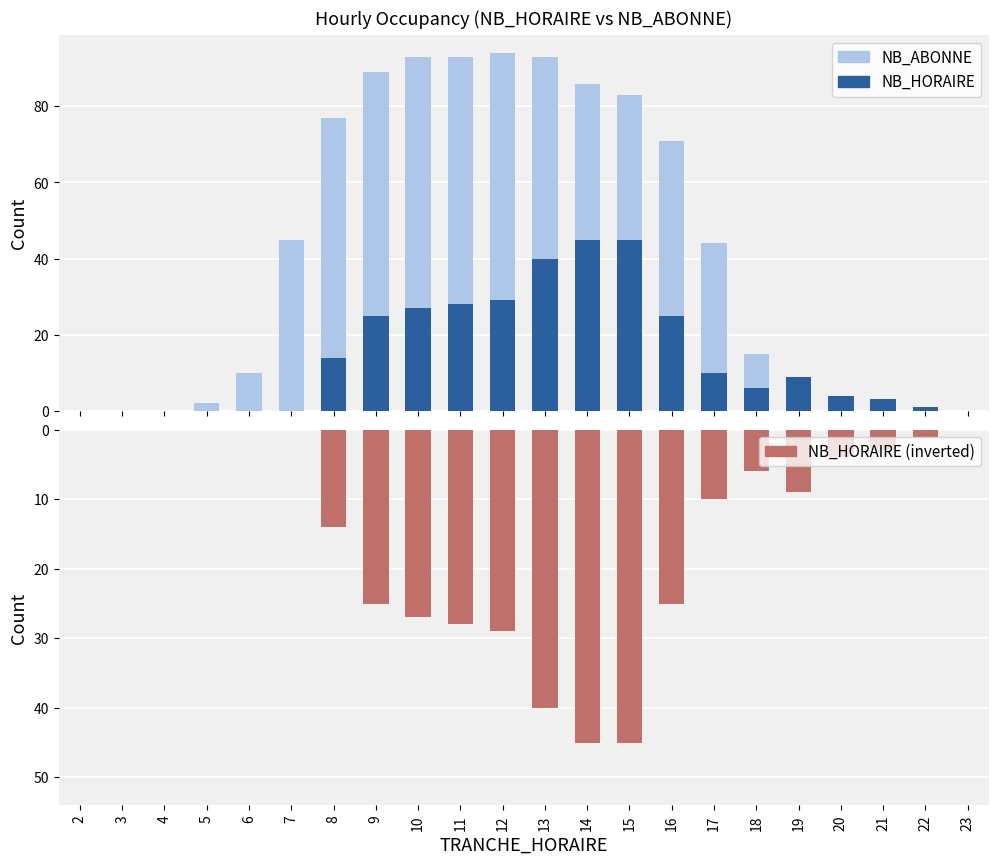

Rank the categories by NB_HORAIRE (inverted) value from lowest to highest.

14, 15, 13, 12, 11, 10, 9, 16, 8, 17, 19, 18, 20, 21, 22, 2, 3, 4, 5, 6, 7, 23